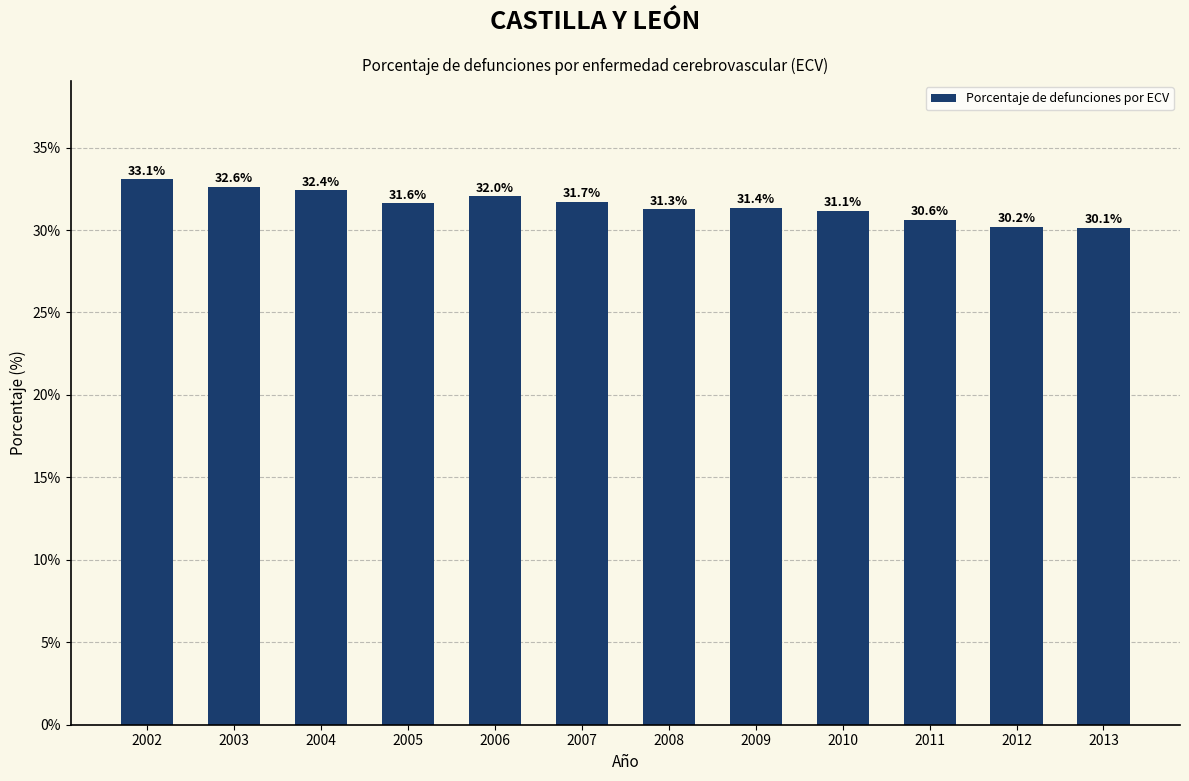

Are the bars horizontal?

No